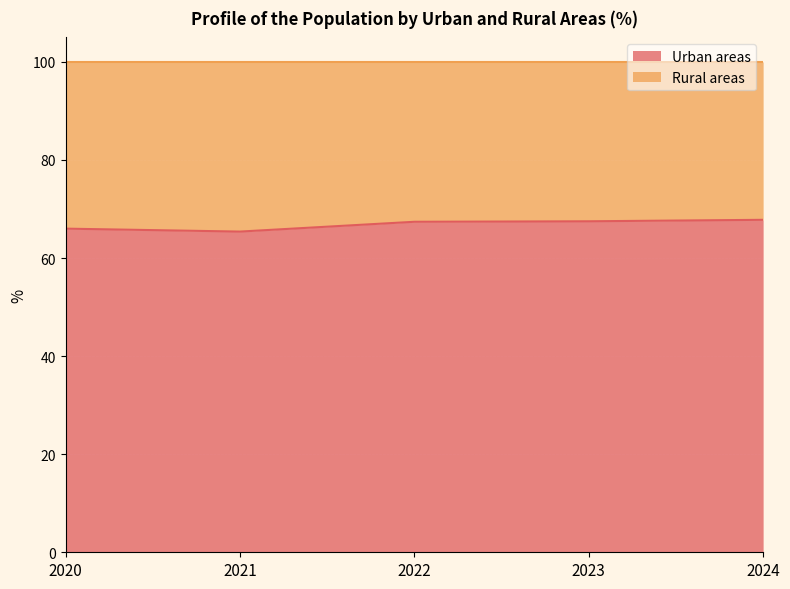

What is the ratio of the value at 2024 to the value at 2022?

1.0